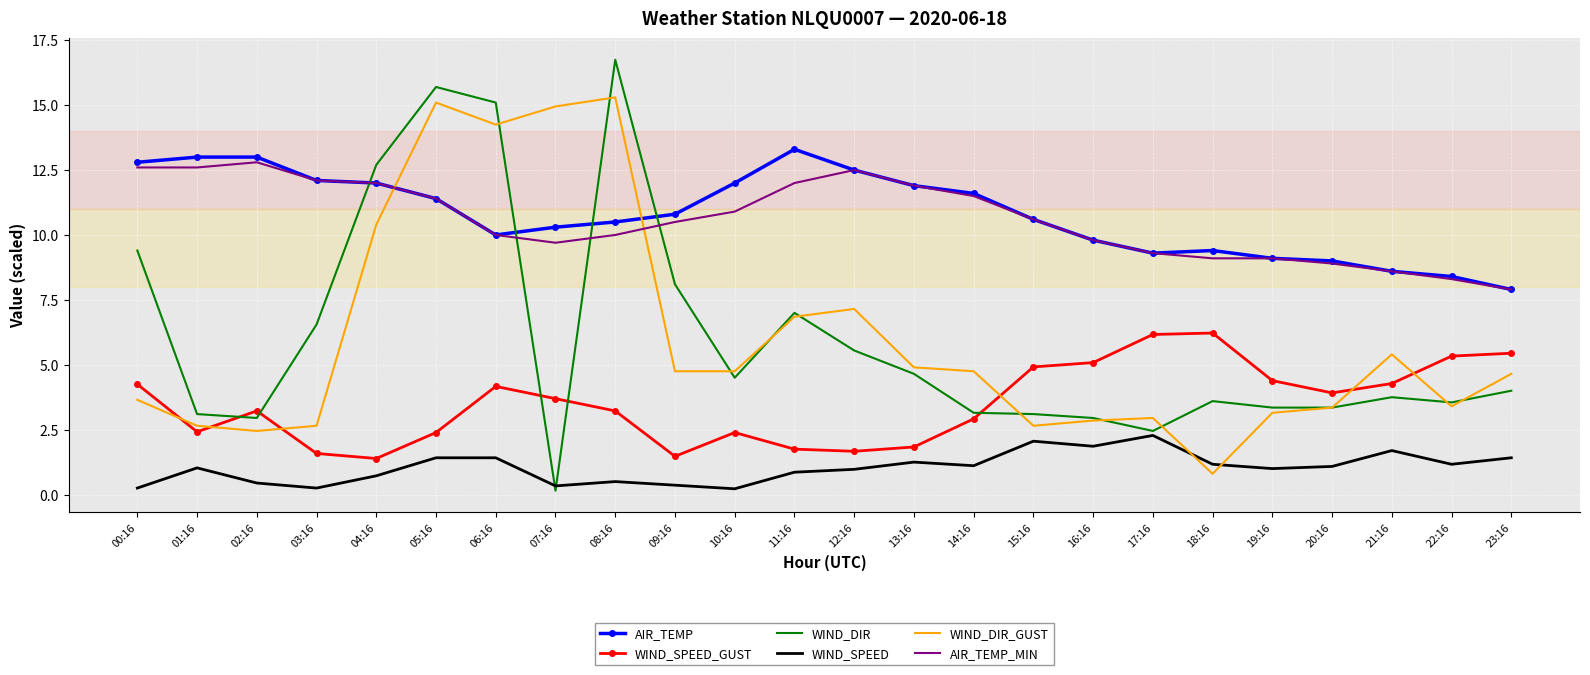

What is the highest value of the WIND_DIR_GUST series?

15.3